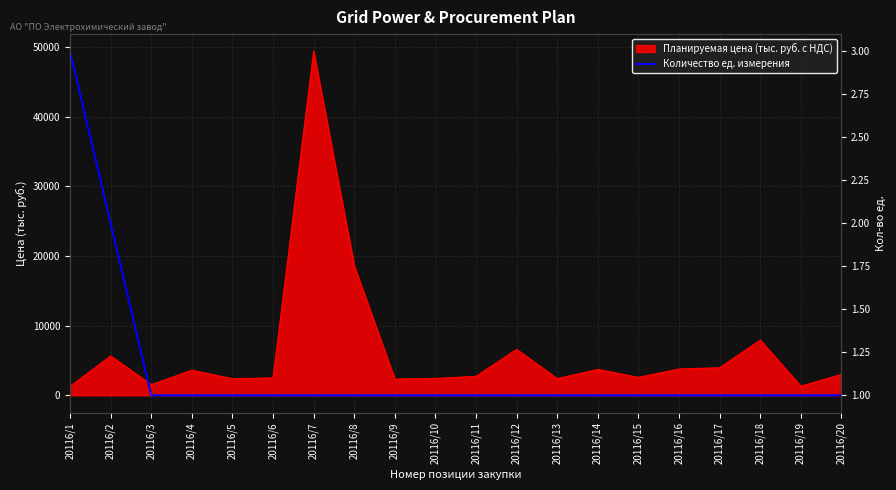

True or false: the data shows 1 at 20116/19.

False